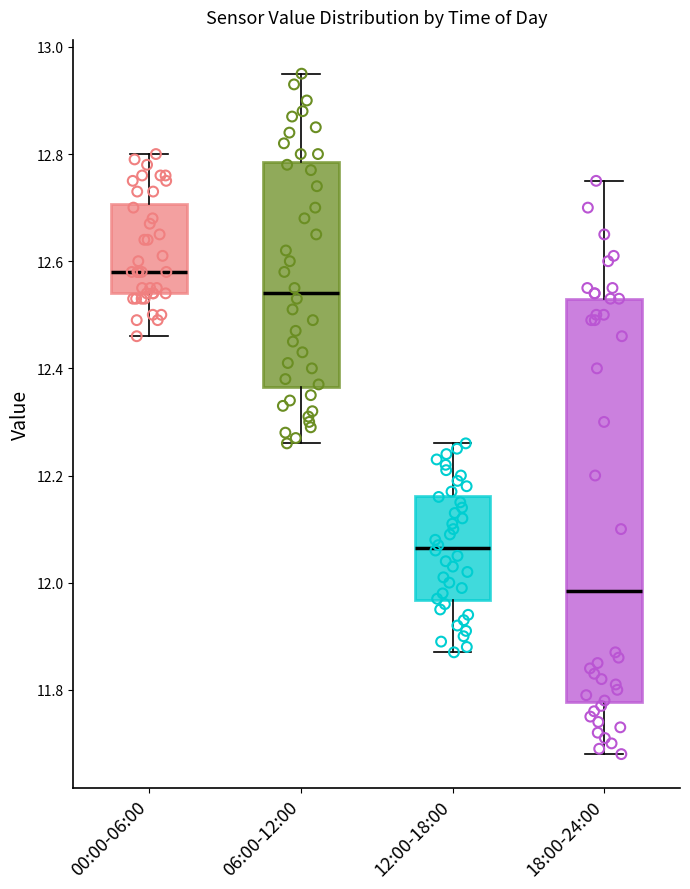

Reading left to right, read every box against the y-axis: the position of its median line, the range the box covers, and the ends of its whiskers. The values are not printed on the chart, so give them approximately, as read against the axis.

00:00-06:00: median 12.58, box 12.54 to 12.70, whiskers 12.46 to 12.80
06:00-12:00: median 12.54, box 12.36 to 12.78, whiskers 12.26 to 12.96
12:00-18:00: median 12.06, box 11.96 to 12.16, whiskers 11.88 to 12.26
18:00-24:00: median 11.98, box 11.78 to 12.54, whiskers 11.68 to 12.76